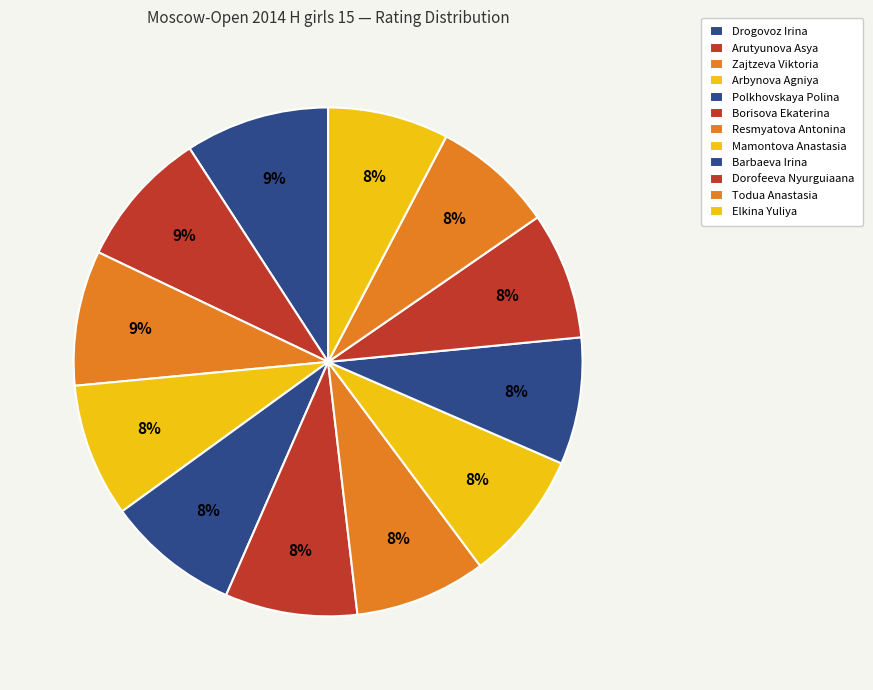

Between Resmyatova Antonina and Zajtzeva Viktoria, which is larger?

Zajtzeva Viktoria